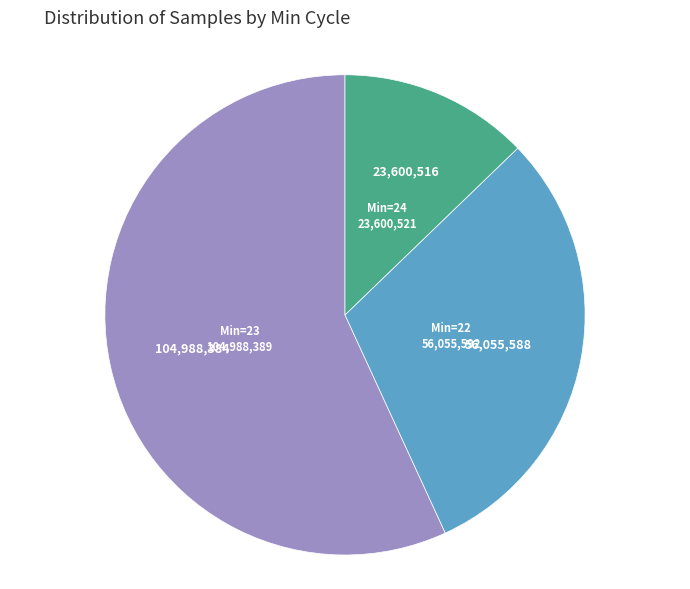

Is there a majority slice in this chart?

Yes